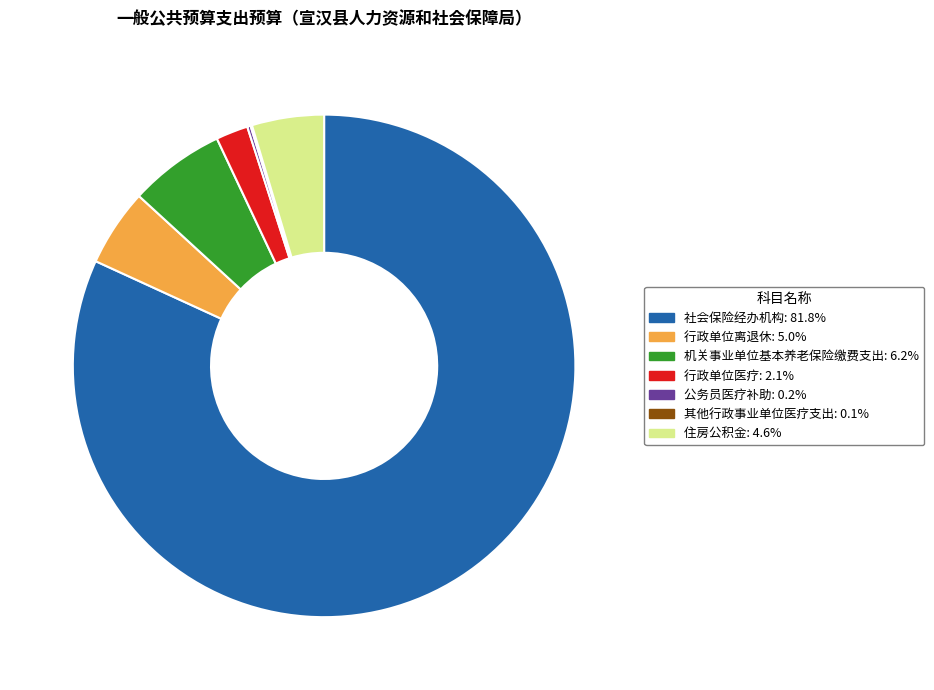

Combined, do 社会保险经办机构 and 行政单位医疗 account for over 50%?

Yes